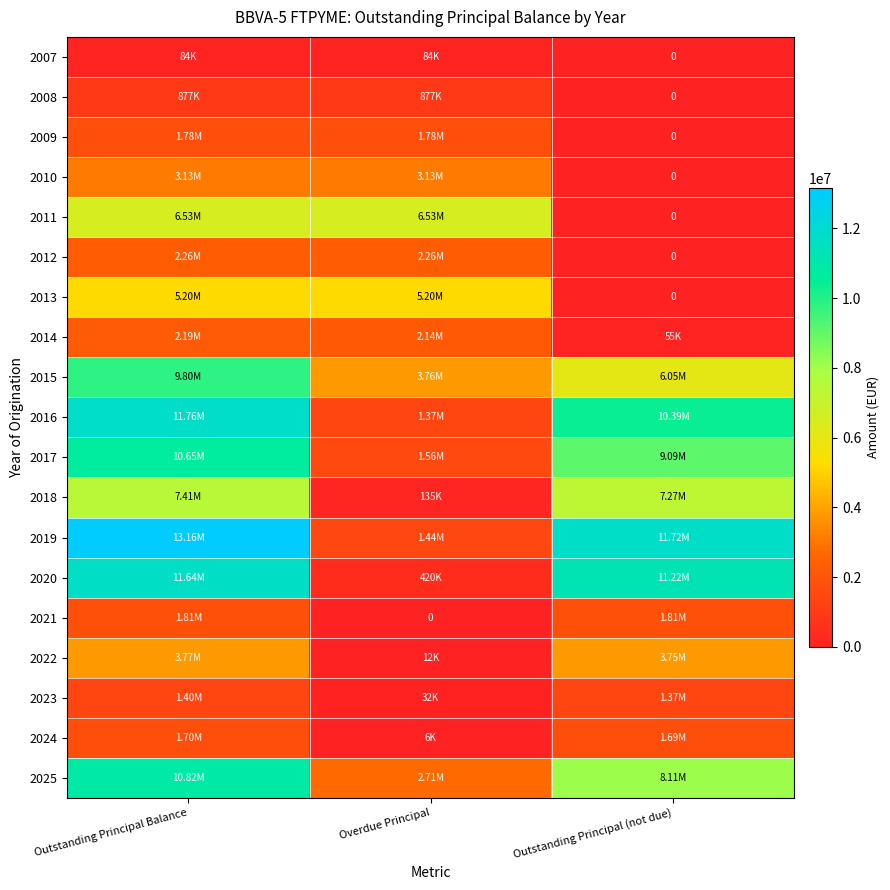

Read the 2021 value at Outstanding Principal Balance.

1809185.5